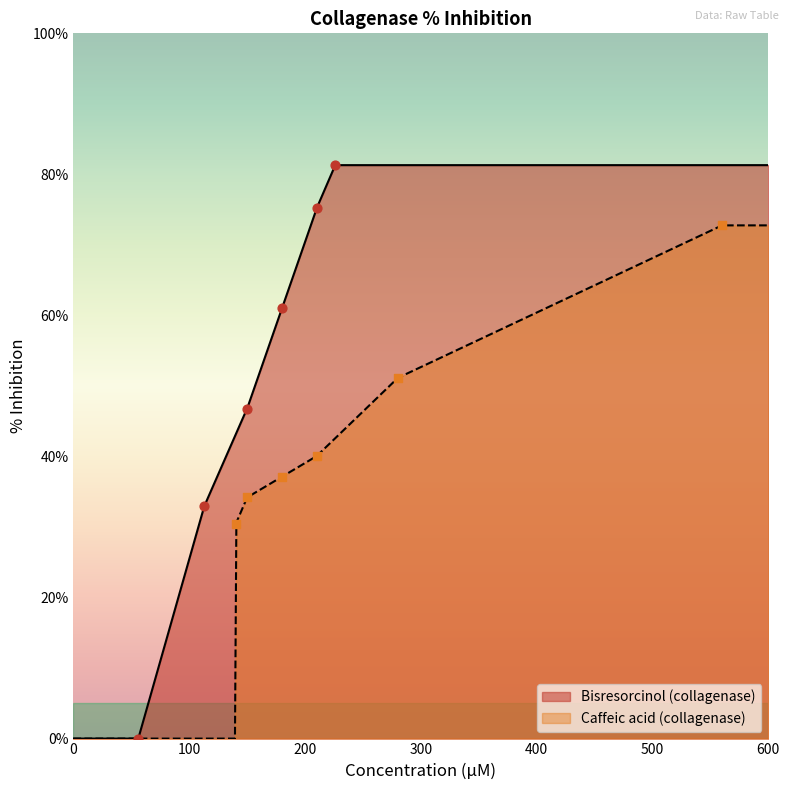

Which series has the largest Y range (max minus min)?

bisresorcinol_ave